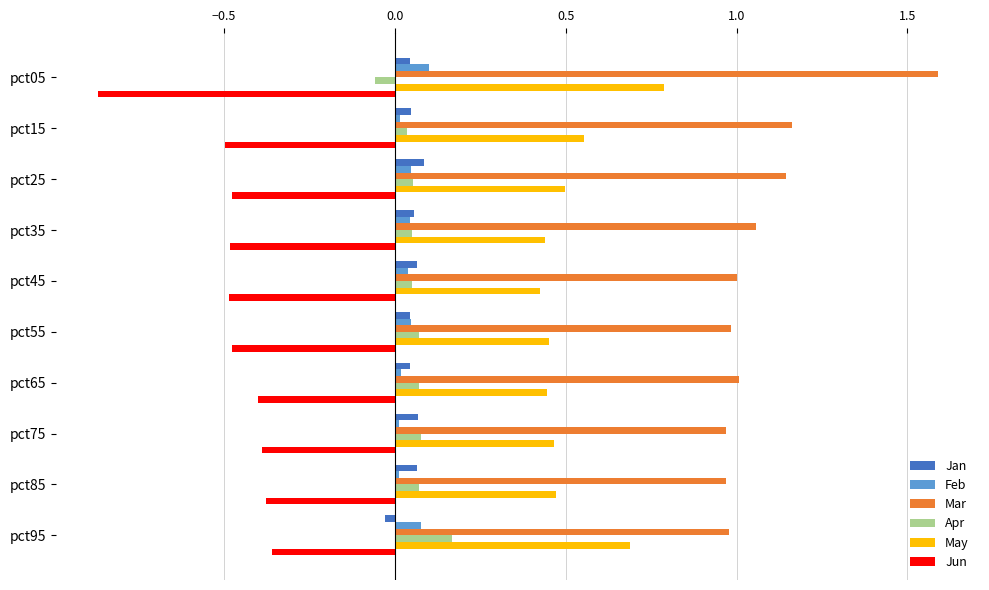

Which category has the lowest value across all series?

pct05